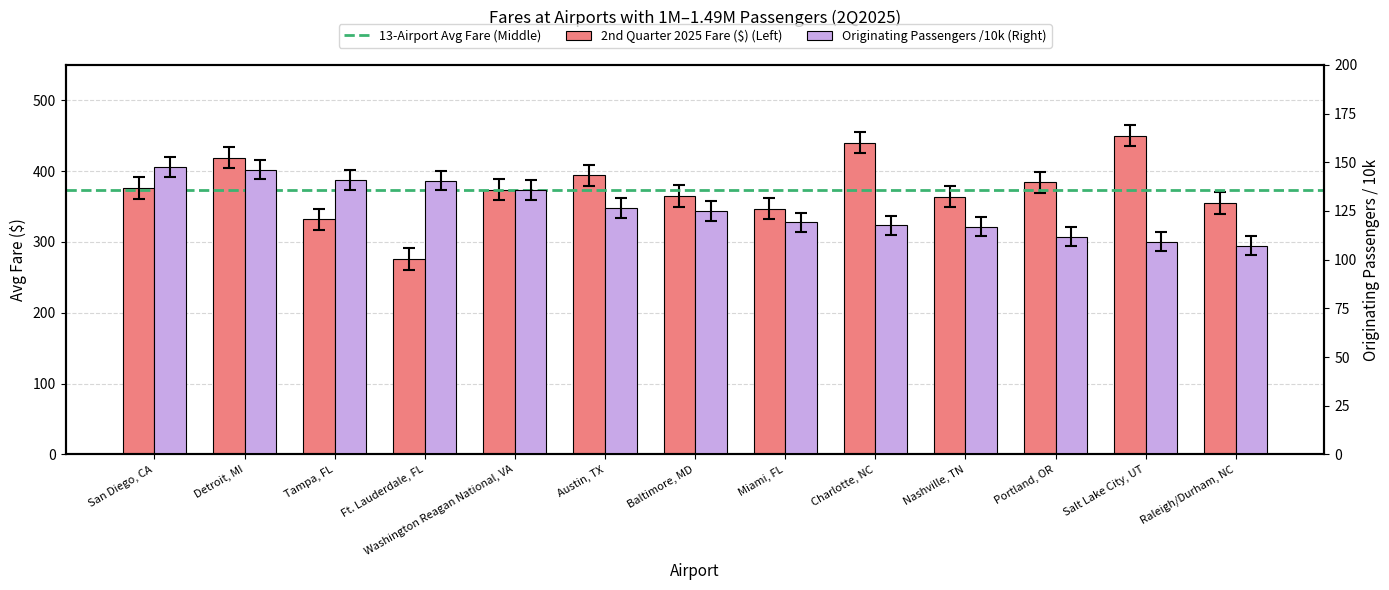

At which category is the sum across all series the highest?

Detroit, MI